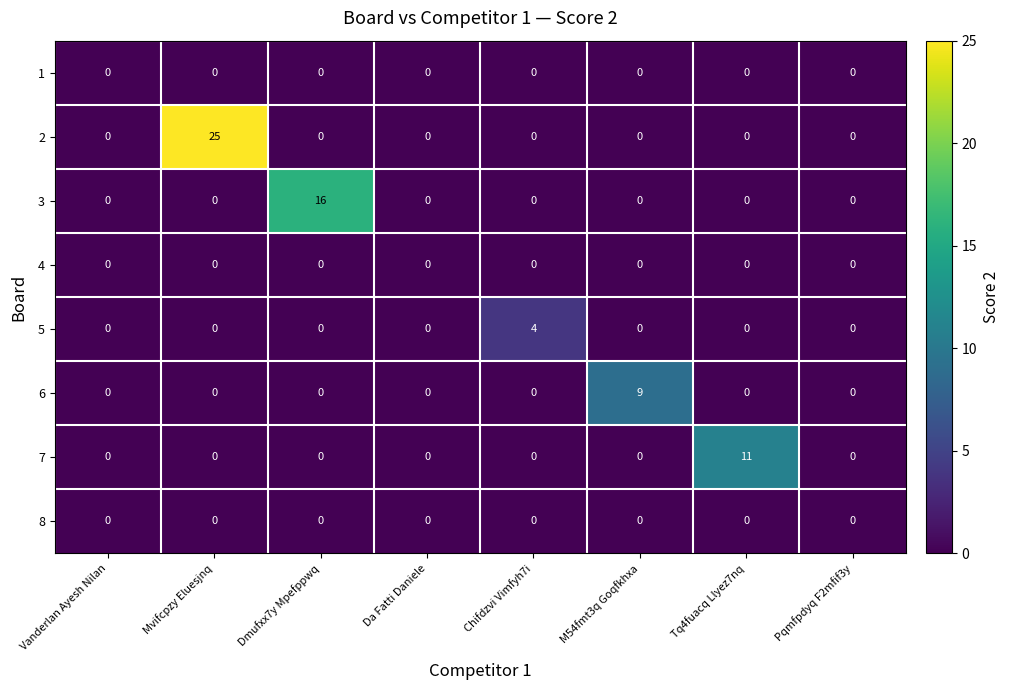

Which label corresponds to the largest value in the chart?

Mvifcpzy Eluesjnq